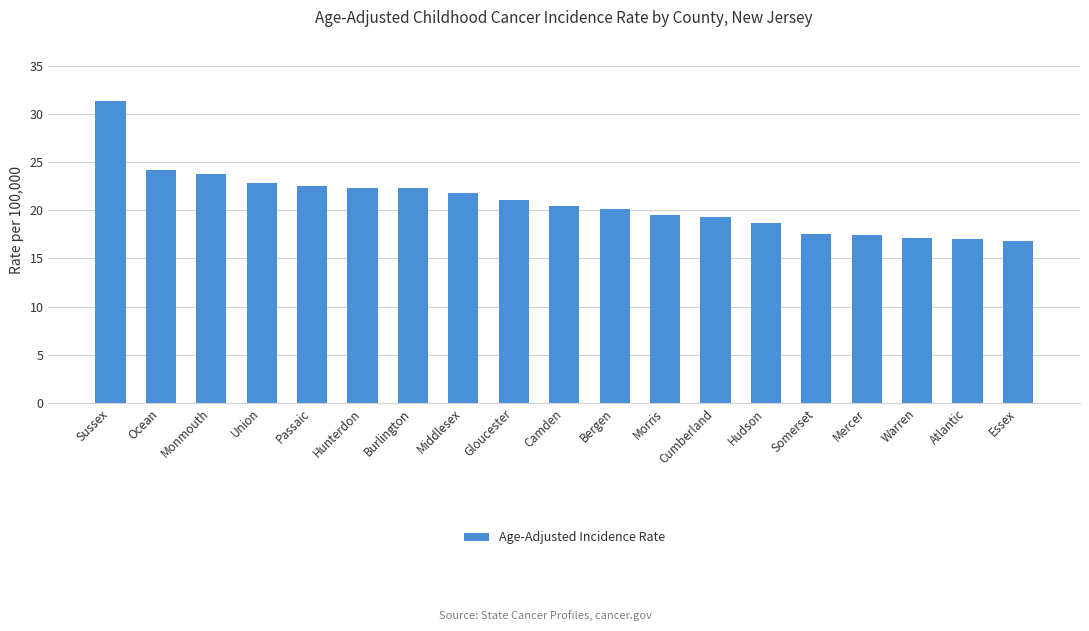

Which label corresponds to the largest value in the chart?

Sussex